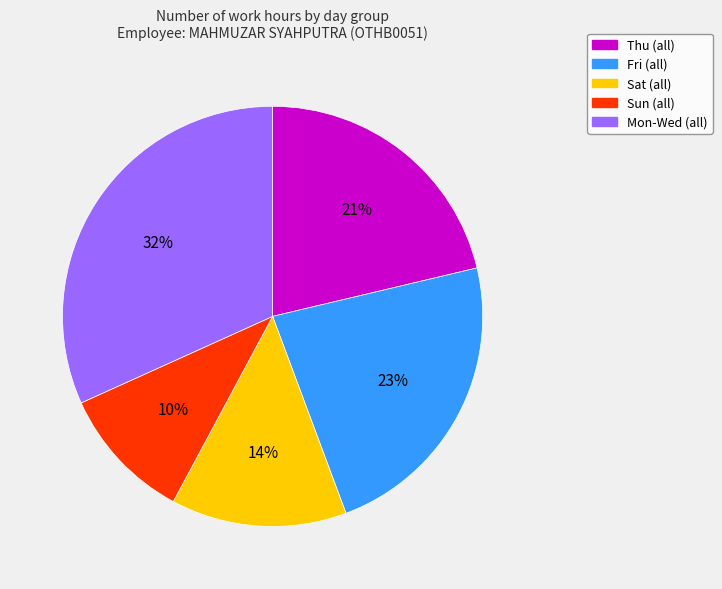

To the nearest percent, what percentage of the pie is Fri (all)?

23%